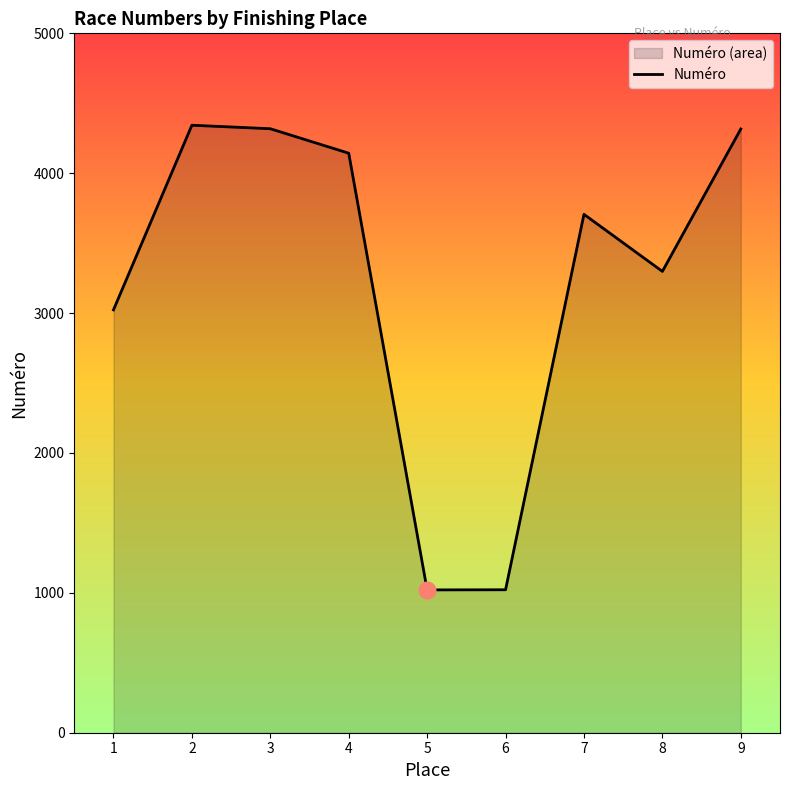

Rank the categories by value from lowest to highest.

5, 6, 1, 8, 7, 4, 9, 3, 2